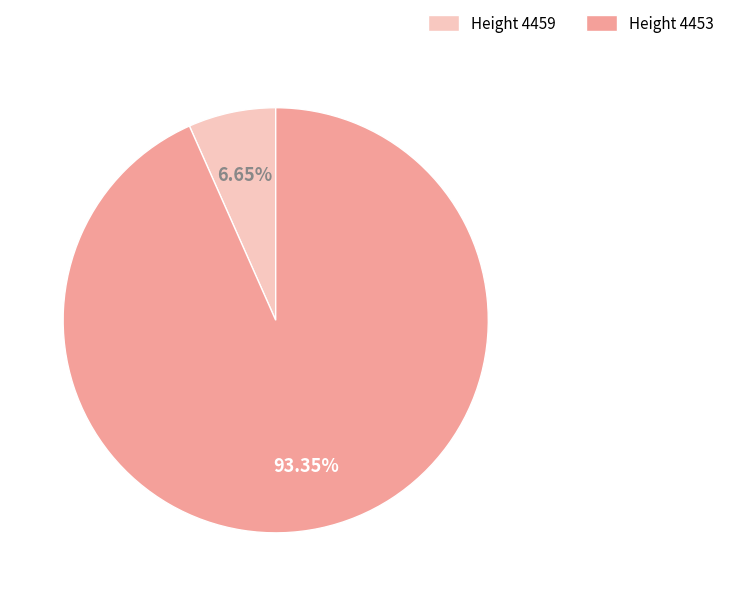

Between Height 4459 and Height 4453, which is larger?

Height 4453